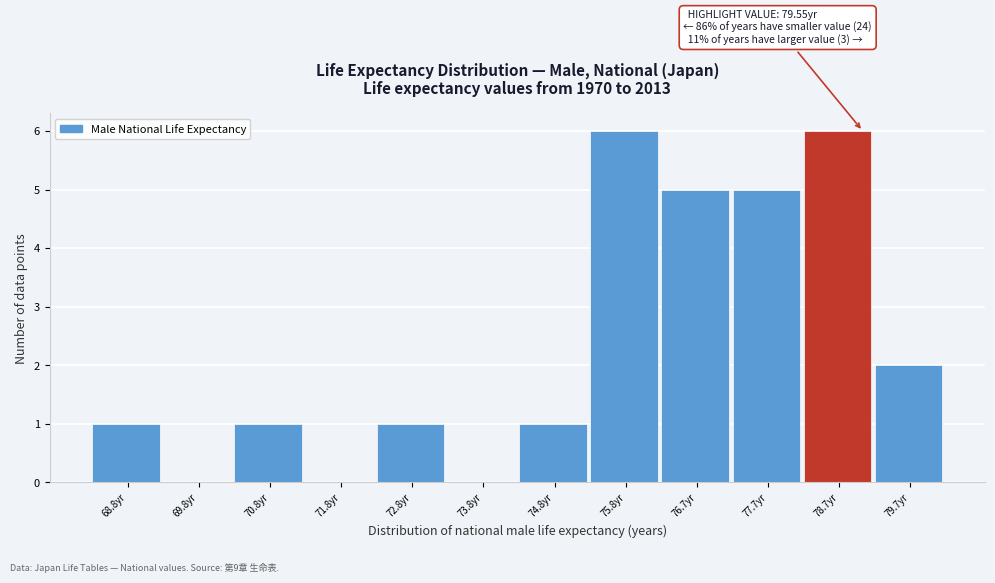

Reading right to left, transcribe all the data shown in this chart.

79.7yr=2	78.7yr=6	77.7yr=5	76.7yr=5	75.8yr=6	74.8yr=1	73.8yr=0	72.8yr=1	71.8yr=0	70.8yr=1	69.8yr=0	68.8yr=1